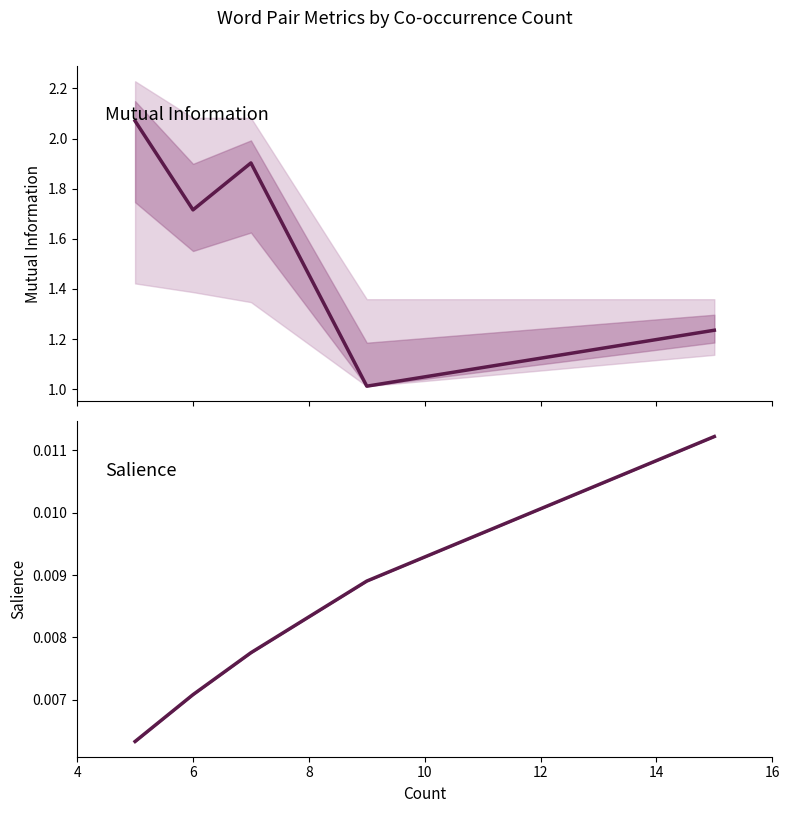

What value does the Mutual Information series have at 6?

1.7